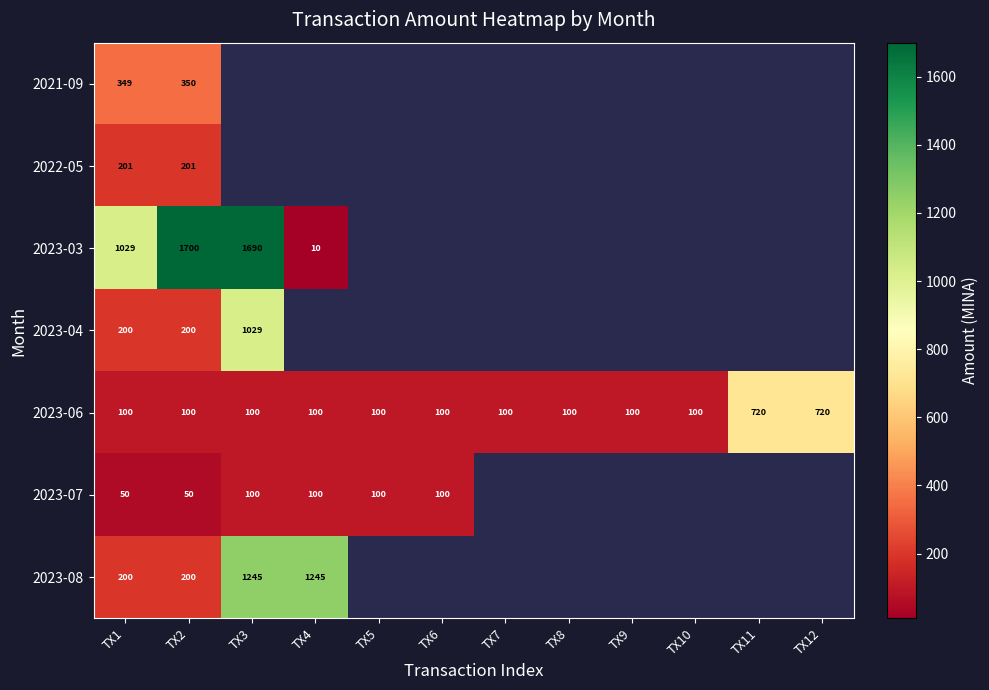

Which series has the widest spread of values?

2023-03